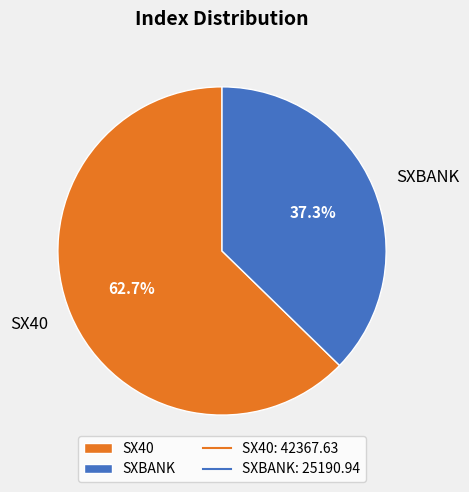

True or false: SXBANK accounts for 37% of the total.

True